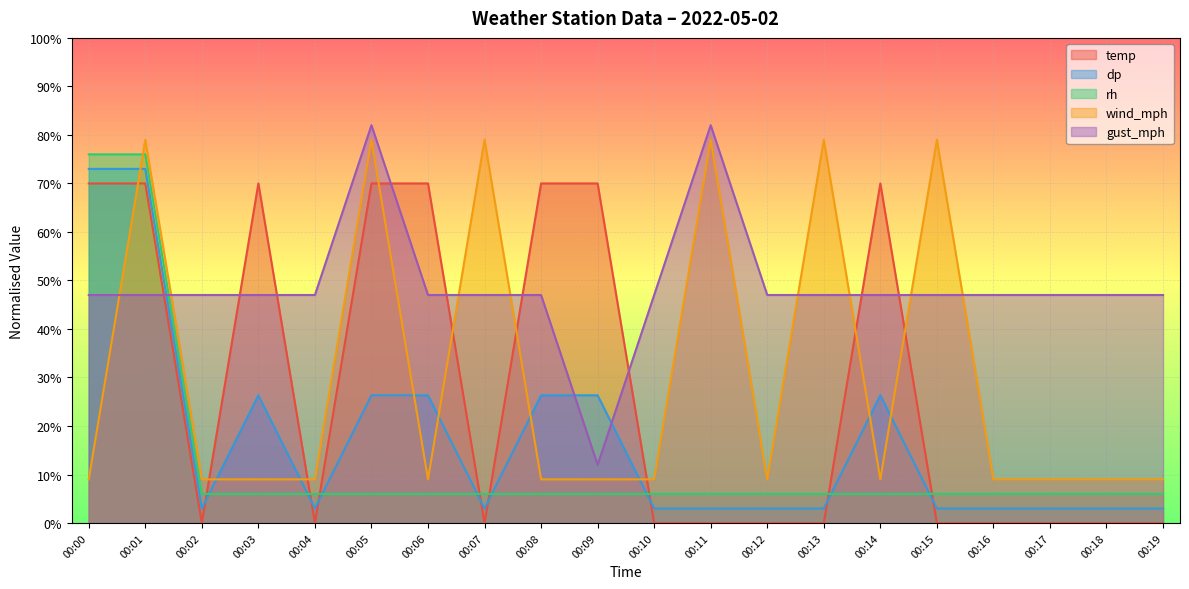

Reading left to right, extract all data points from this chart.

temp: 00:00=70.0	00:01=70.0	00:02=0.0	00:03=70.0	00:04=0.0	00:05=70.0	00:06=70.0	00:07=0.0	00:08=70.0	00:09=70.0	00:10=0.0	00:11=0.0	00:12=0.0	00:13=0.0	00:14=70.0	00:15=0.0	00:16=0.0	00:17=0.0	00:18=0.0	00:19=0.0
dp: 00:00=73.0	00:01=73.0	00:02=3.0	00:03=26.3	00:04=3.0	00:05=26.3	00:06=26.3	00:07=3.0	00:08=26.3	00:09=26.3	00:10=3.0	00:11=3.0	00:12=3.0	00:13=3.0	00:14=26.3	00:15=3.0	00:16=3.0	00:17=3.0	00:18=3.0	00:19=3.0
rh: 00:00=76.0	00:01=76.0	00:02=6.0	00:03=6.0	00:04=6.0	00:05=6.0	00:06=6.0	00:07=6.0	00:08=6.0	00:09=6.0	00:10=6.0	00:11=6.0	00:12=6.0	00:13=6.0	00:14=6.0	00:15=6.0	00:16=6.0	00:17=6.0	00:18=6.0	00:19=6.0
wind_mph: 00:00=9.0	00:01=79.0	00:02=9.0	00:03=9.0	00:04=9.0	00:05=79.0	00:06=9.0	00:07=79.0	00:08=9.0	00:09=9.0	00:10=9.0	00:11=79.0	00:12=9.0	00:13=79.0	00:14=9.0	00:15=79.0	00:16=9.0	00:17=9.0	00:18=9.0	00:19=9.0
gust_mph: 00:00=47.0	00:01=47.0	00:02=47.0	00:03=47.0	00:04=47.0	00:05=82.0	00:06=47.0	00:07=47.0	00:08=47.0	00:09=12.0	00:10=47.0	00:11=82.0	00:12=47.0	00:13=47.0	00:14=47.0	00:15=47.0	00:16=47.0	00:17=47.0	00:18=47.0	00:19=47.0